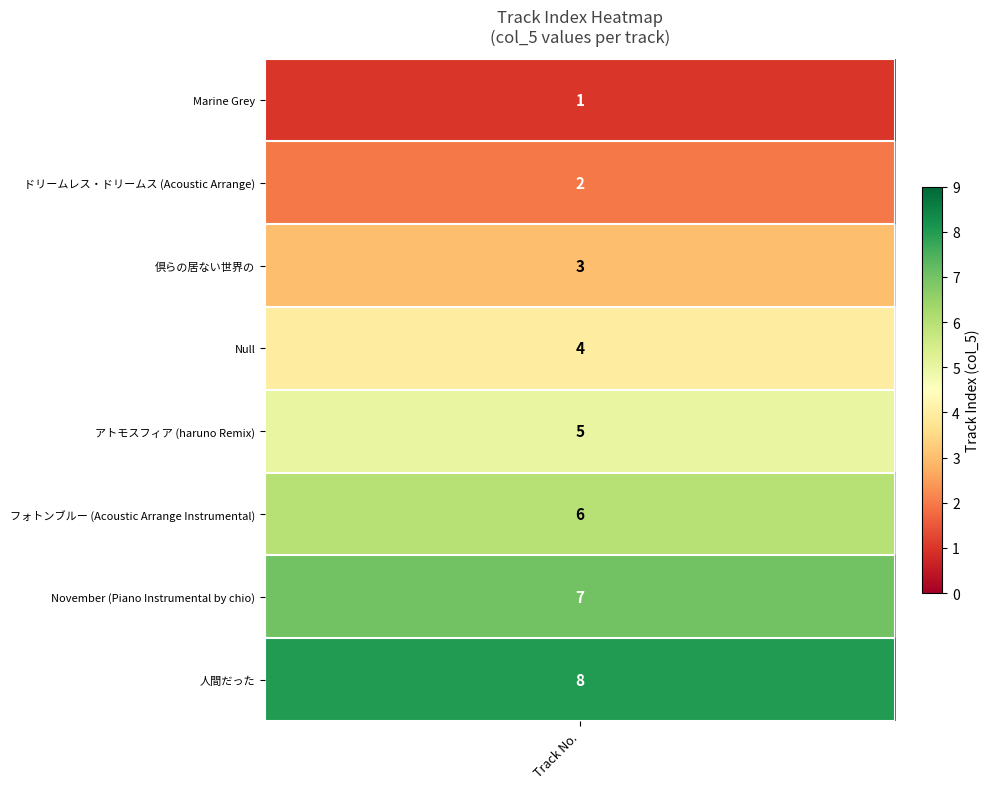

What is the difference between the maximum and minimum values?

7